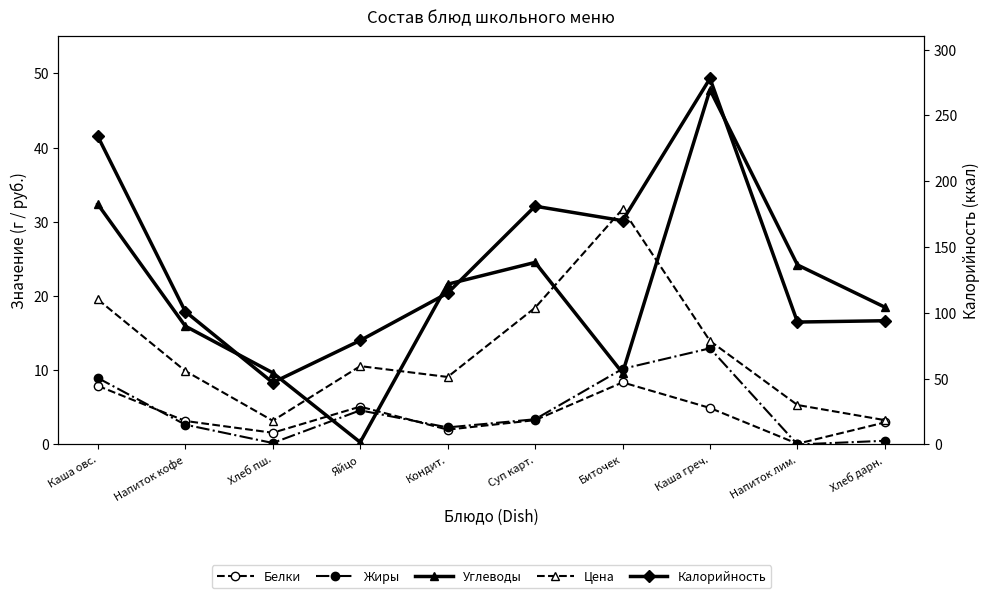

How many values in the Углеводы series exceed 21?

5